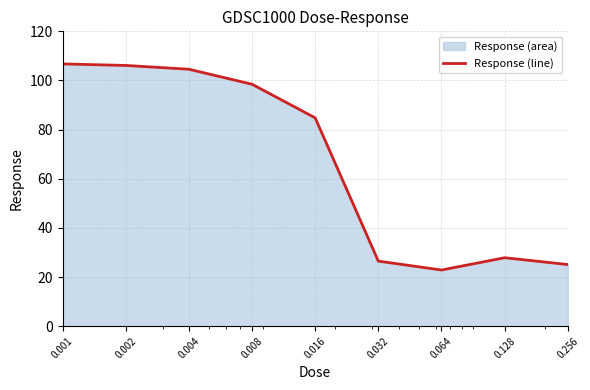

What is the value of the 7th point from the left?

22.9